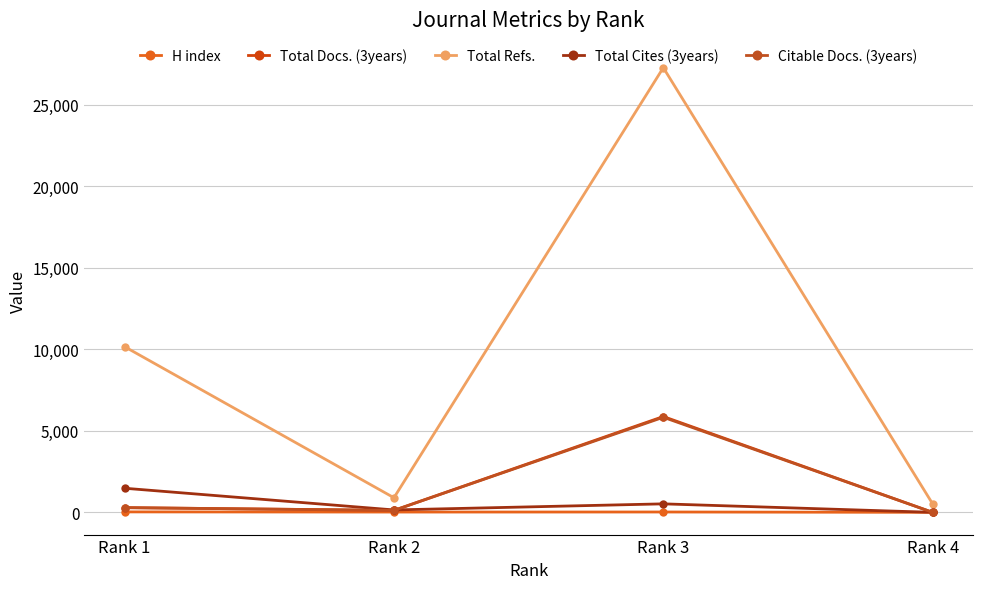

Where is Total Cites (3years) nearest to the value 739?

Rank 3